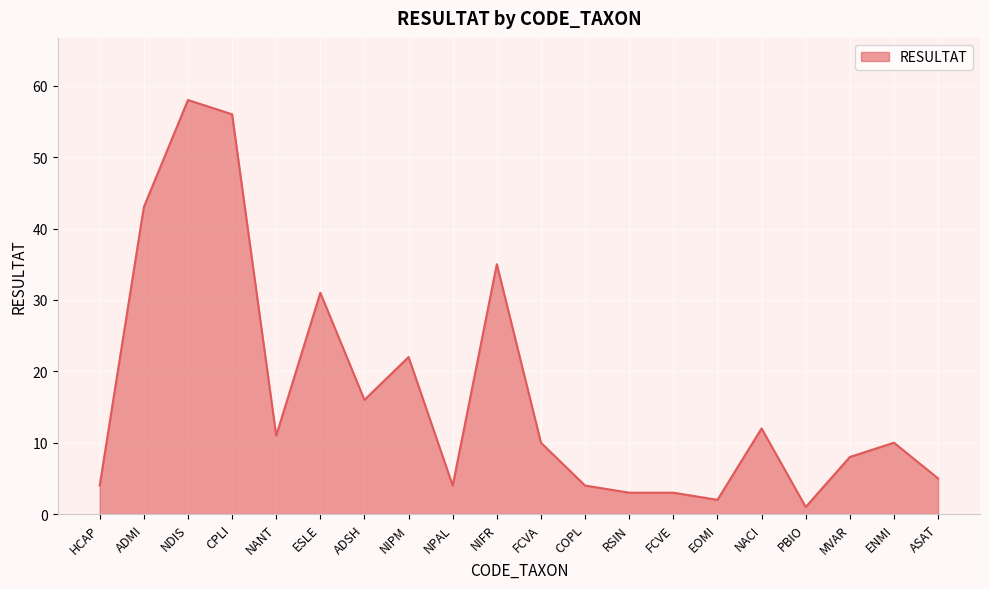

What is the greatest value displayed?

58